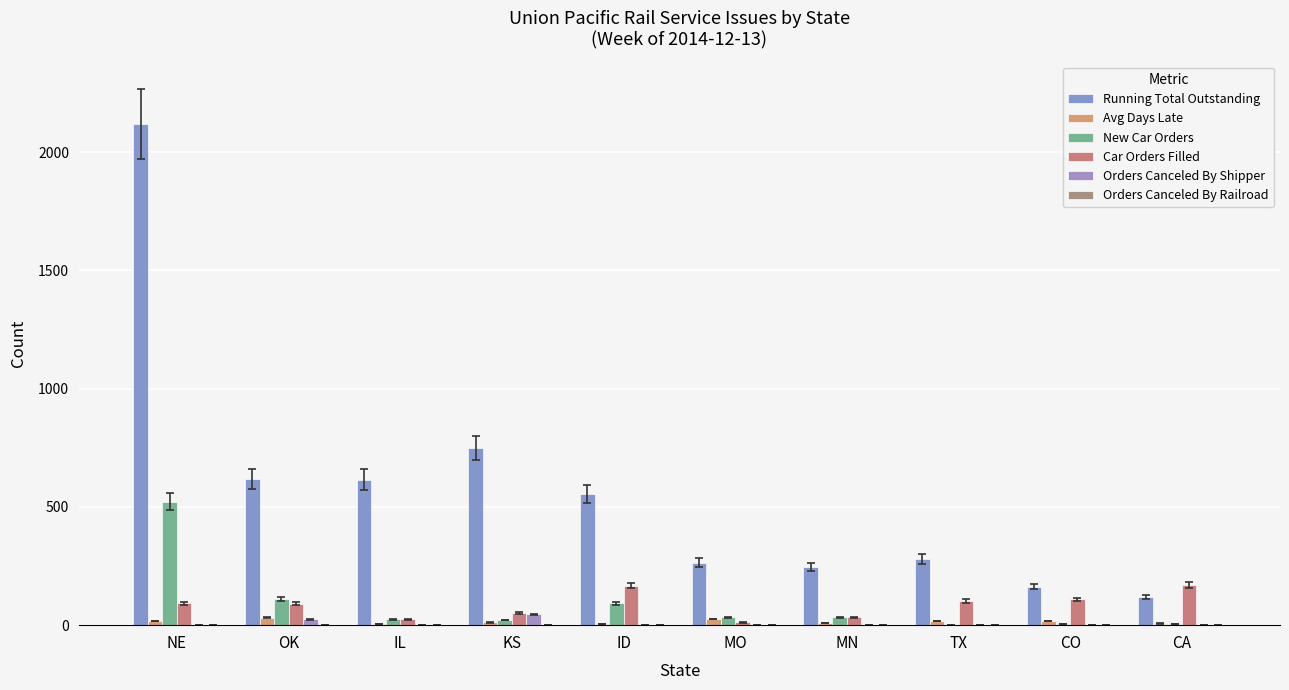

Between CO and MO, which is larger?

MO